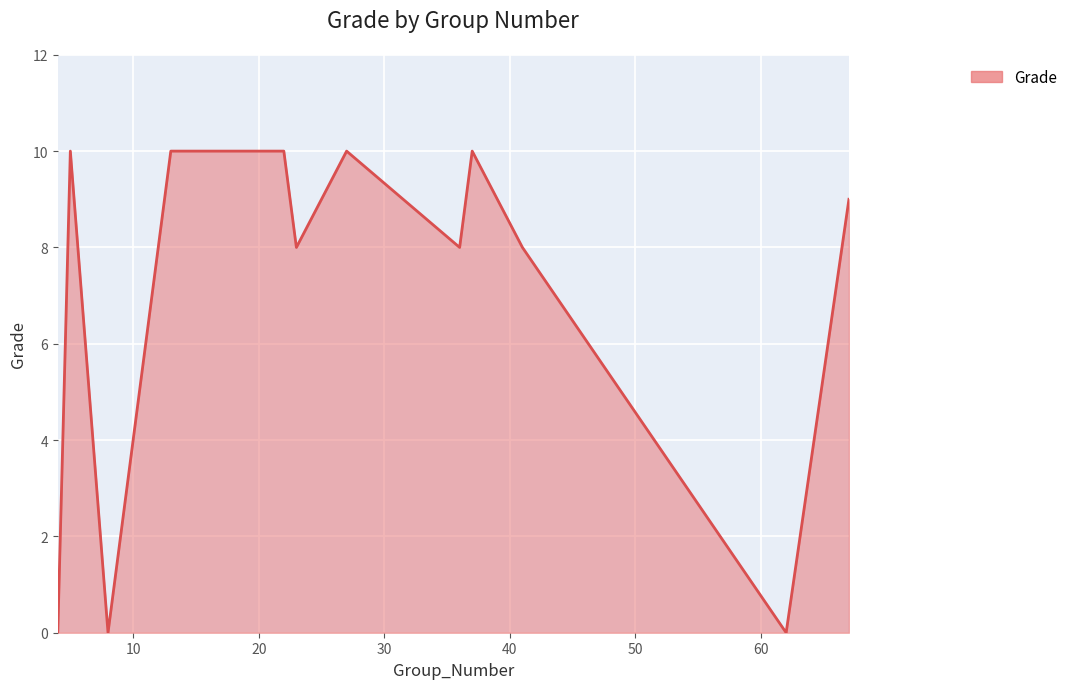

What is the maximum value shown in the chart?

10